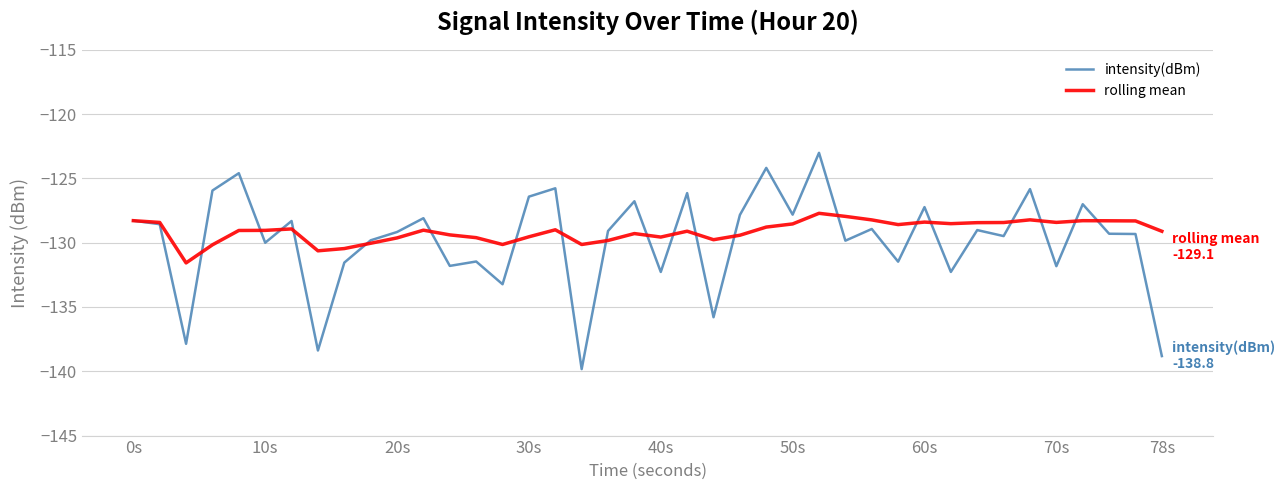

Which series has the widest spread of values?

intensity(dBm)